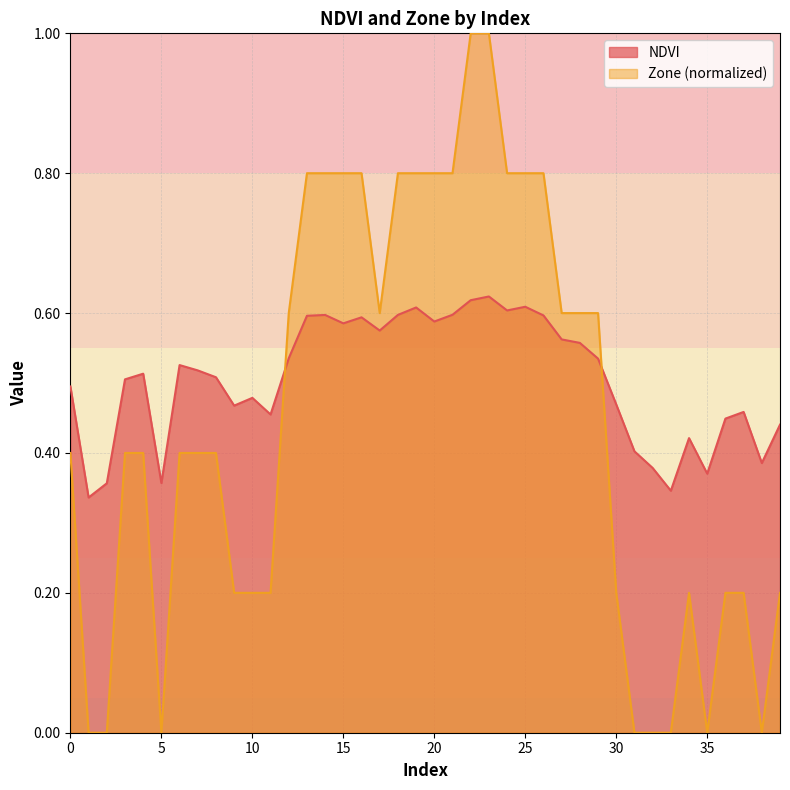

At which label is Zone closest to 0?

1